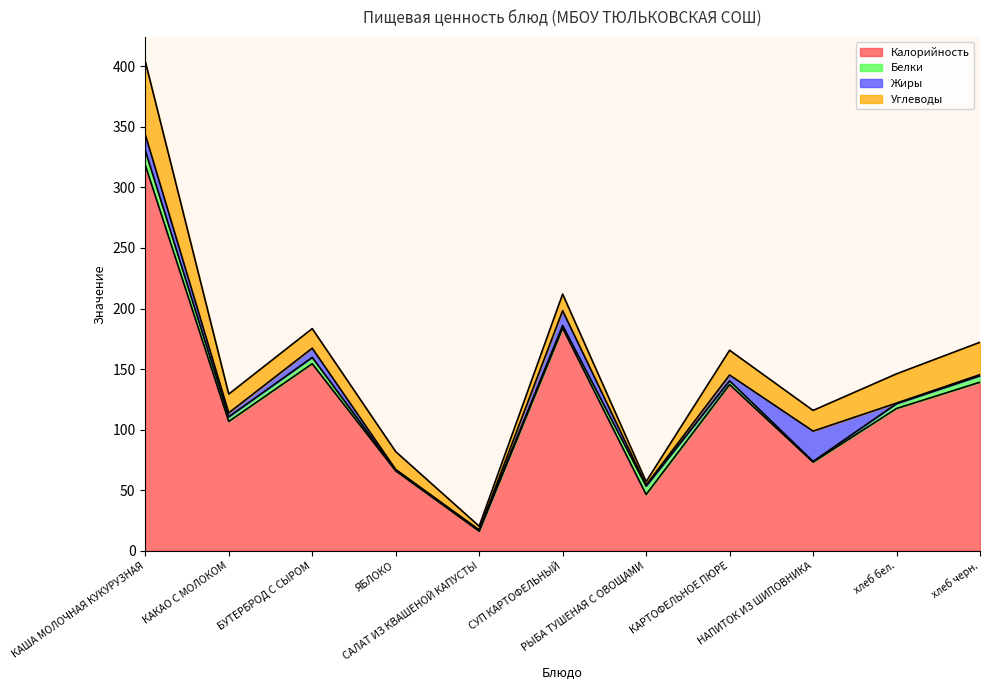

True or false: Белки has more than 1 interior local peaks.

True